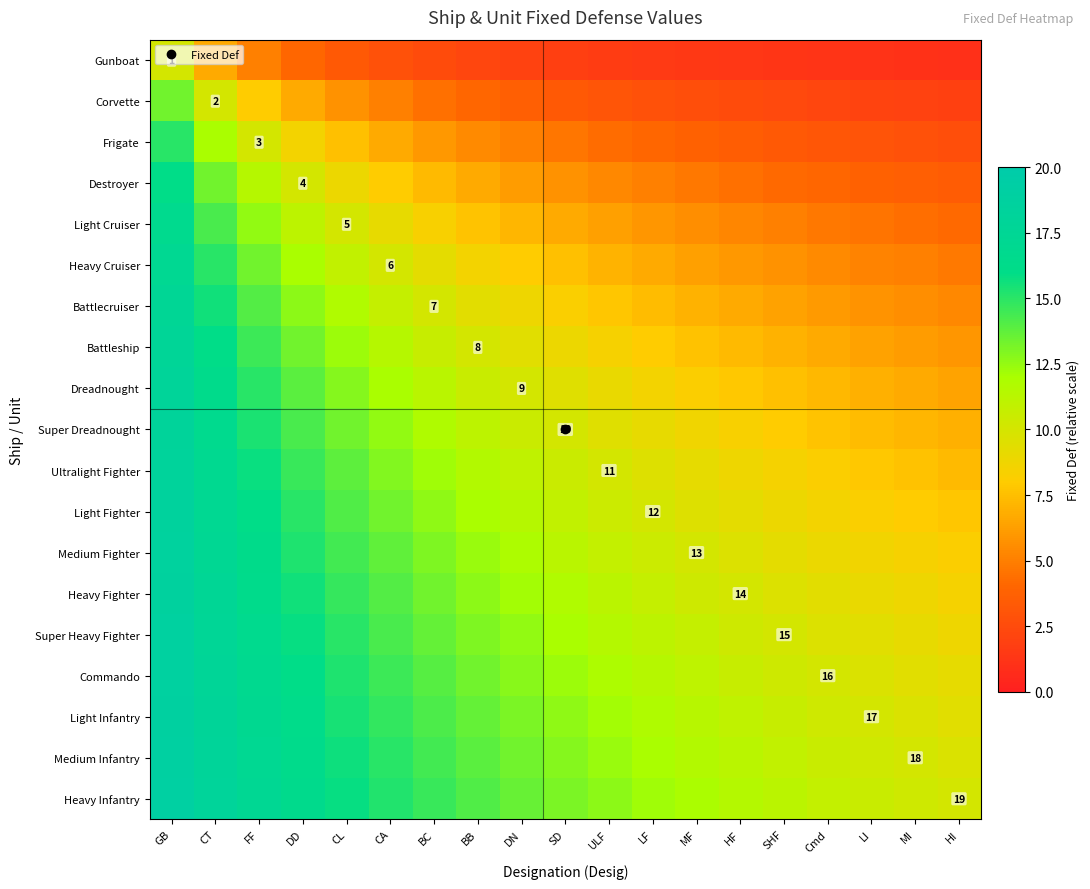

How many series are shown in this chart?

19